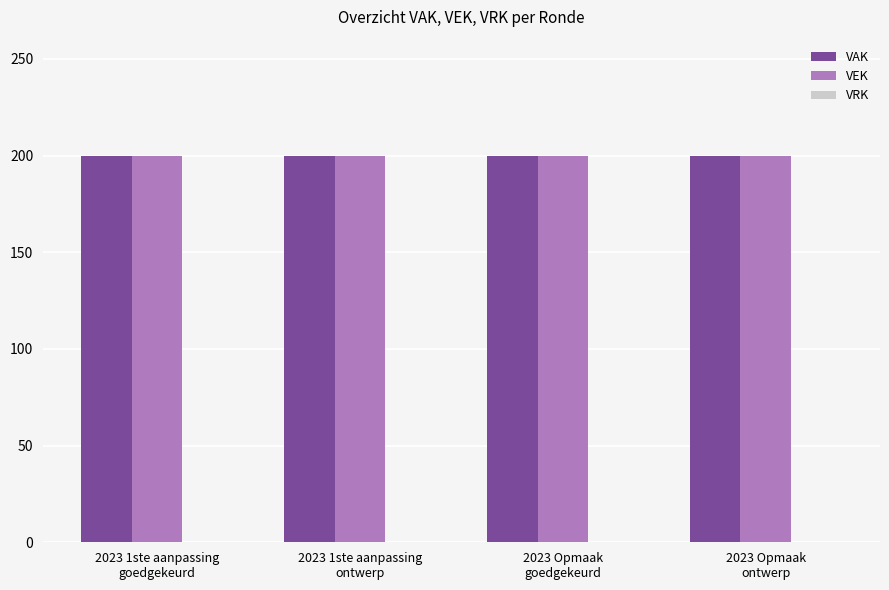

The VAK series shows 200 at 2023 1ste aanpassing
ontwerp. True or false?

True